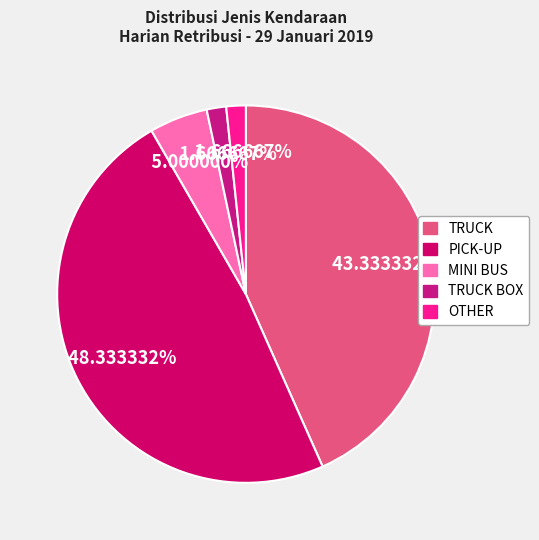

What is the smallest slice in the pie chart?

TRUCK BOX